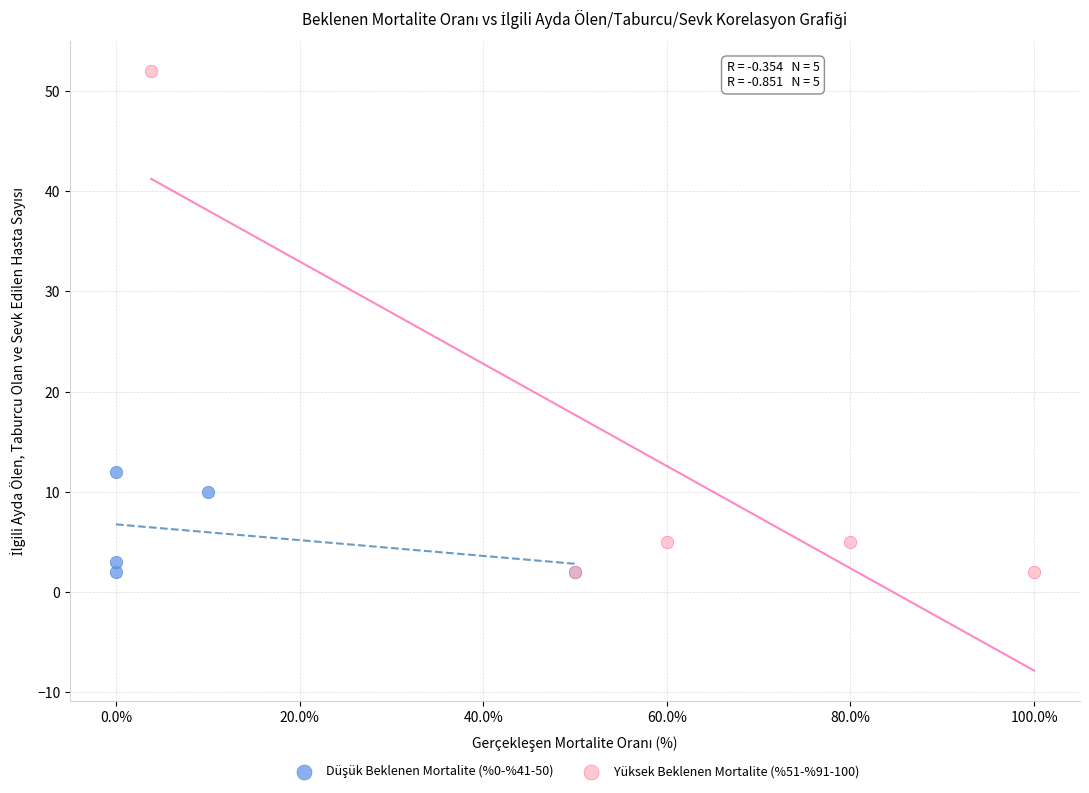

Which series reaches the maximum Y coordinate?

Yüksek Beklenen Mortalite (%51-%91-100)